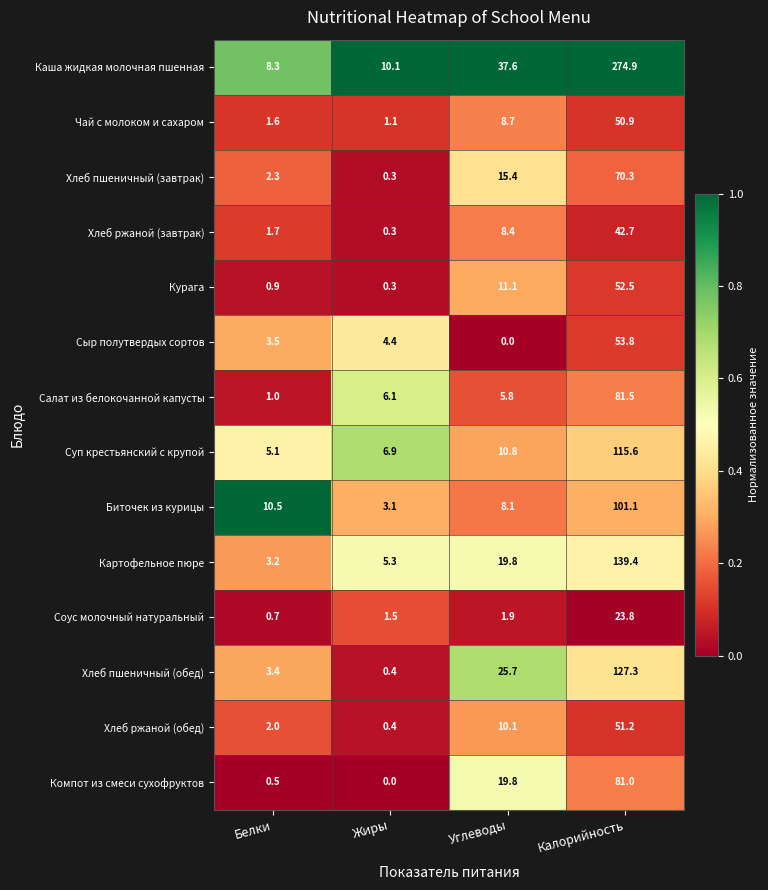

At Калорийность, list the series in order from largest to smallest.

Каша жидкая молочная пшенная, Картофельное пюре, Хлеб пшеничный (обед), Суп крестьянский с крупой, Биточек из курицы, Салат из белокочанной капусты, Компот из смеси сухофруктов, Хлеб пшеничный (завтрак), Сыр полутвердых сортов, Курага, Хлеб ржаной (обед), Чай с молоком и сахаром, Хлеб ржаной (завтрак), Соус молочный натуральный